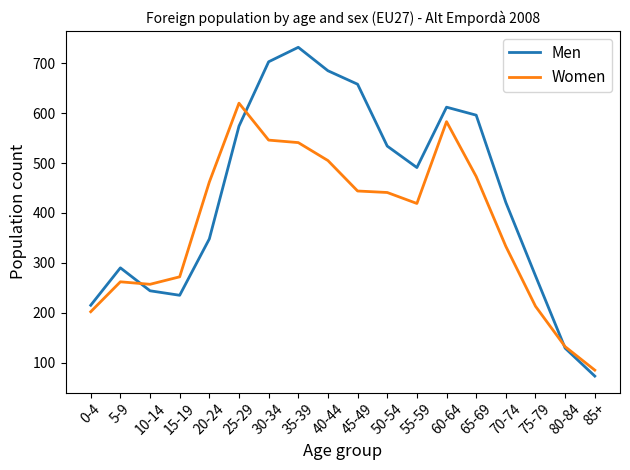

Does the chart have visible grid lines?

No